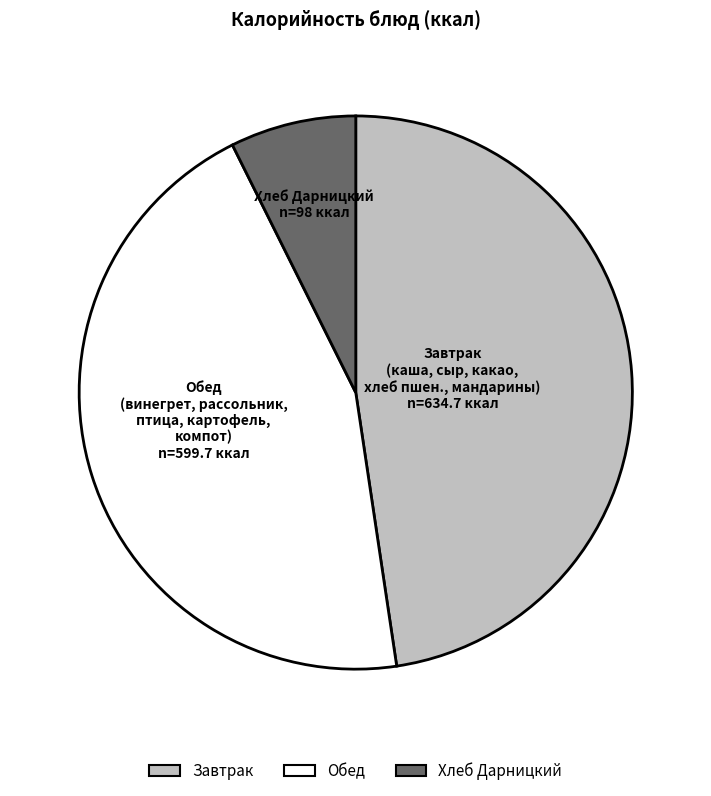

Is there a majority slice in this chart?

No